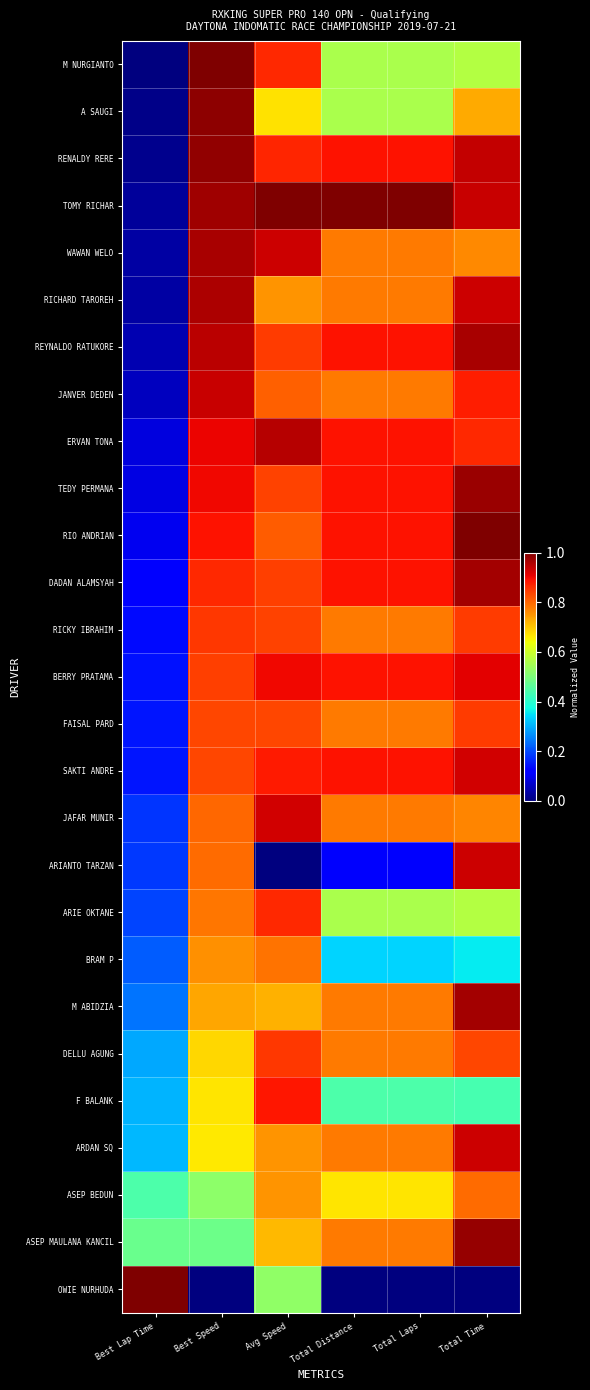

At Total Laps, list the series in order from largest to smallest.

TOMY RICHAR, RENALDY RERE, REYNALDO RATUKORE, ERVAN TONA, TEDY PERMANA, RIO ANDRIAN, DADAN ALAMSYAH, BERRY PRATAMA, SAKTI ANDRE, WAWAN WELO, RICHARD TAROREH, JANVER DEDEN, RICKY IBRAHIM, FAISAL PARD, JAFAR MUNIR, M ABIDZIA, DELLU AGUNG, ARDAN SQ, ASEP MAULANA KANCIL, ASEP BEDUN, M NURGIANTO, A SAUGI, ARIE OKTANE, F BALANK, BRAM P, ARIANTO TARZAN, OWIE NURHUDA